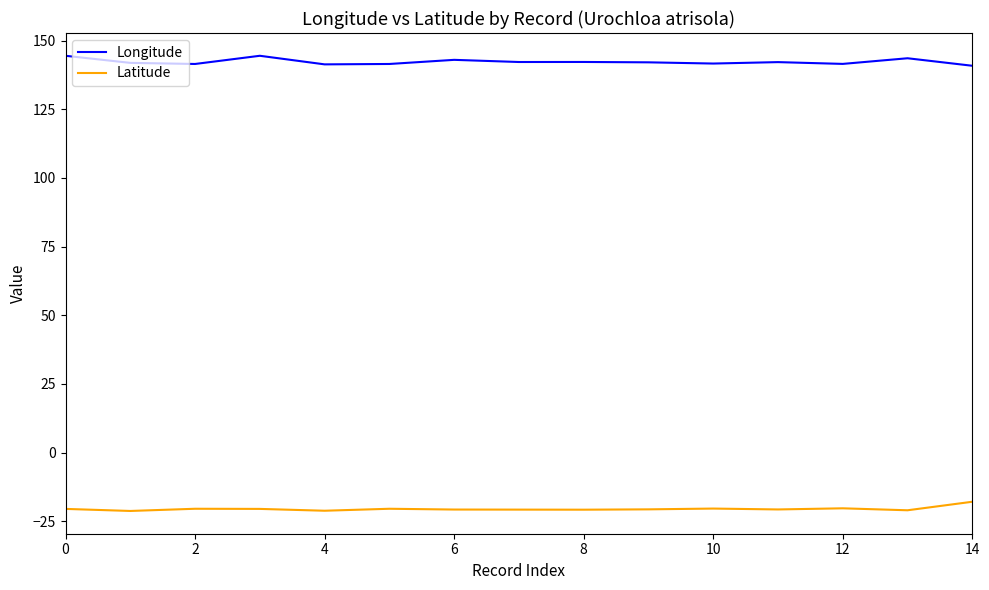

What is the lowest value of the Longitude series?

140.9